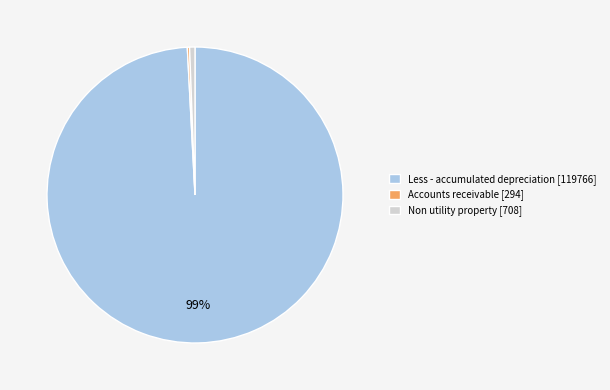

Does Non utility property [708] account for over 50% of the chart?

No